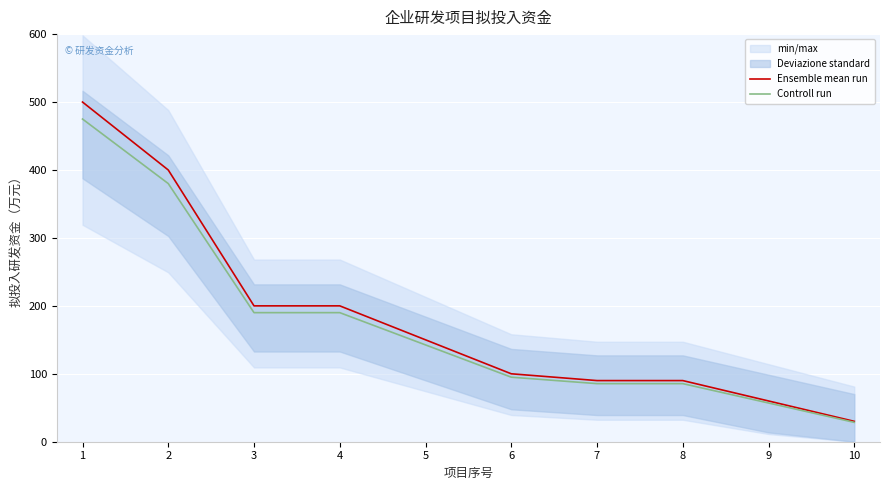

Reading right to left, list all the values displayed in this chart.

Ensemble mean run: 10=30.0	9=60.0	8=90.0	7=90.0	6=100.0	5=150.0	4=200.0	3=200.0	2=400.0	1=500.0
Controll run: 10=28.5	9=57.0	8=85.5	7=85.5	6=95.0	5=142.5	4=190.0	3=190.0	2=380.0	1=475.0